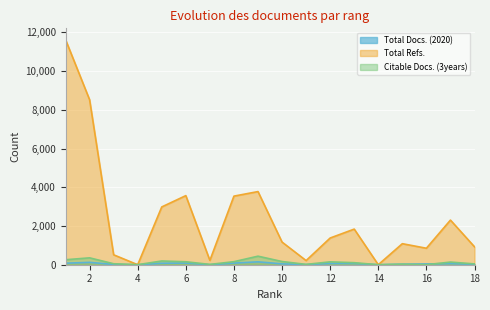

At which category does Total Refs. reach its first local valley?

4